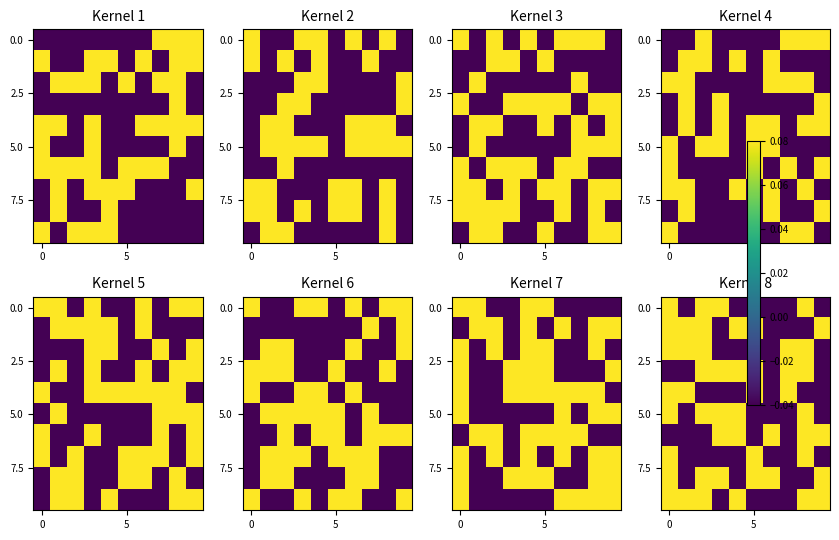

What is the total value across all series at 0?

0.6